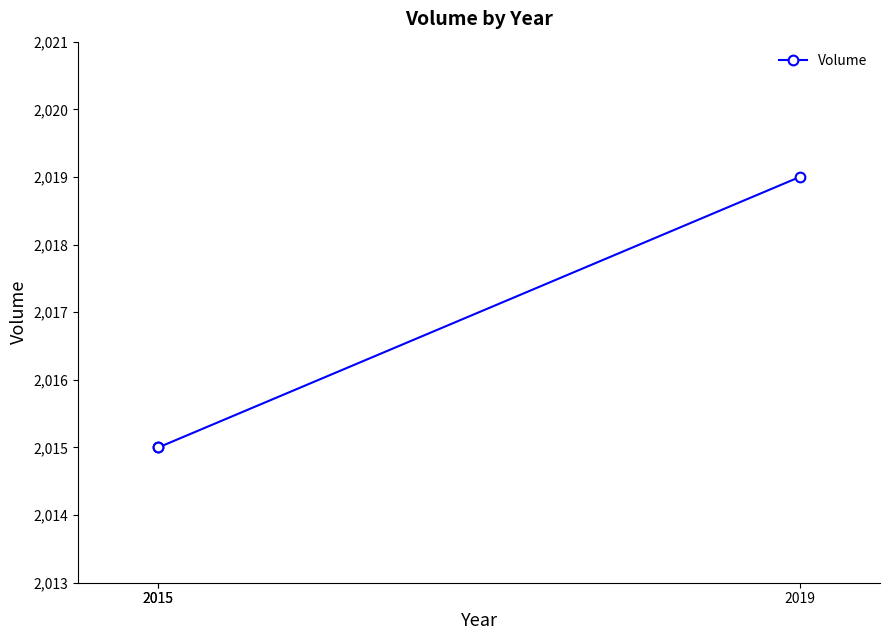

How many values are between 2015 and 2019?

3